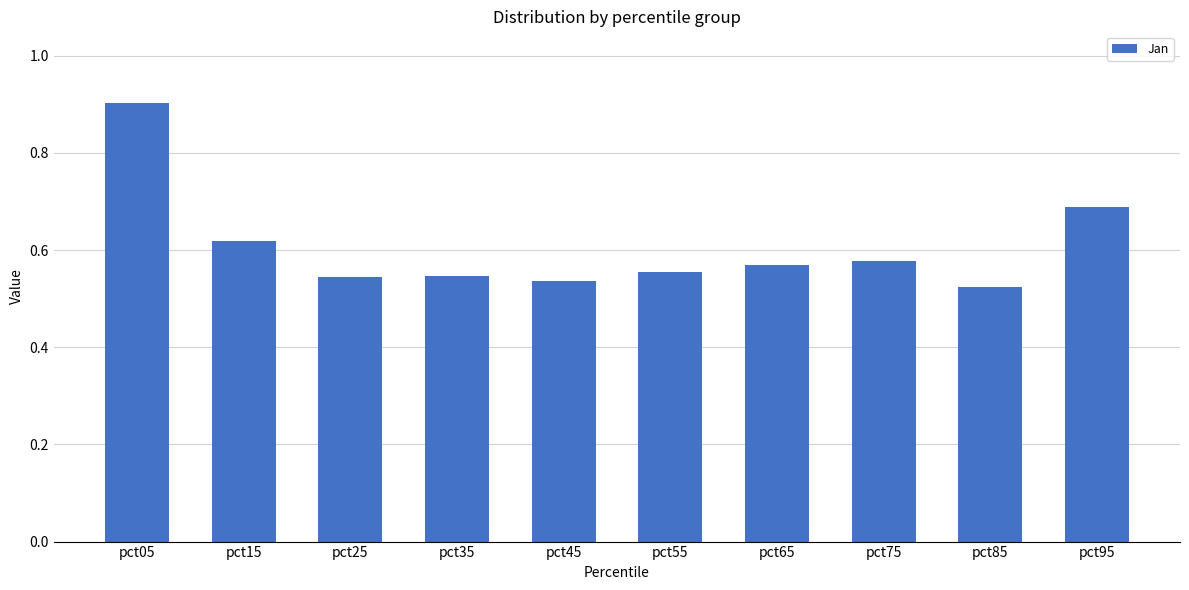

What is the sum of the values at pct25 and pct75?

1.1